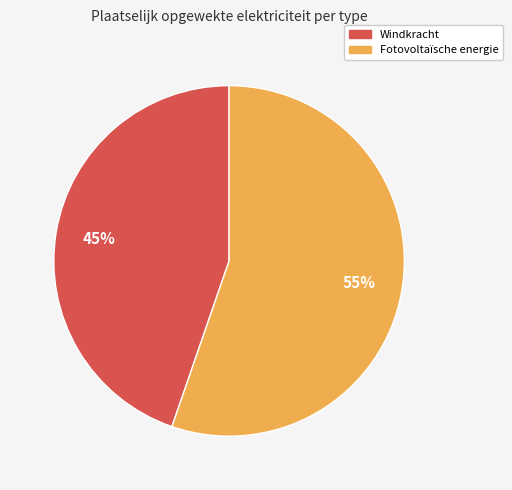

To the nearest percent, what is the average slice percentage?

50%